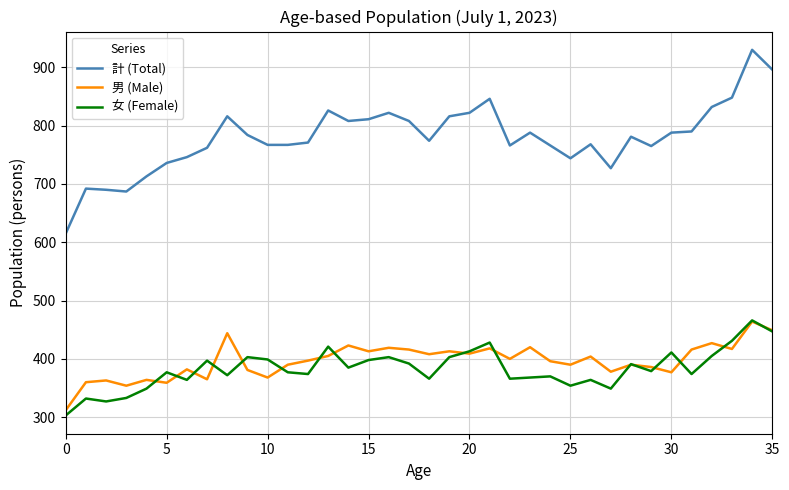

Which series has the largest total across all categories?

計 (Total)